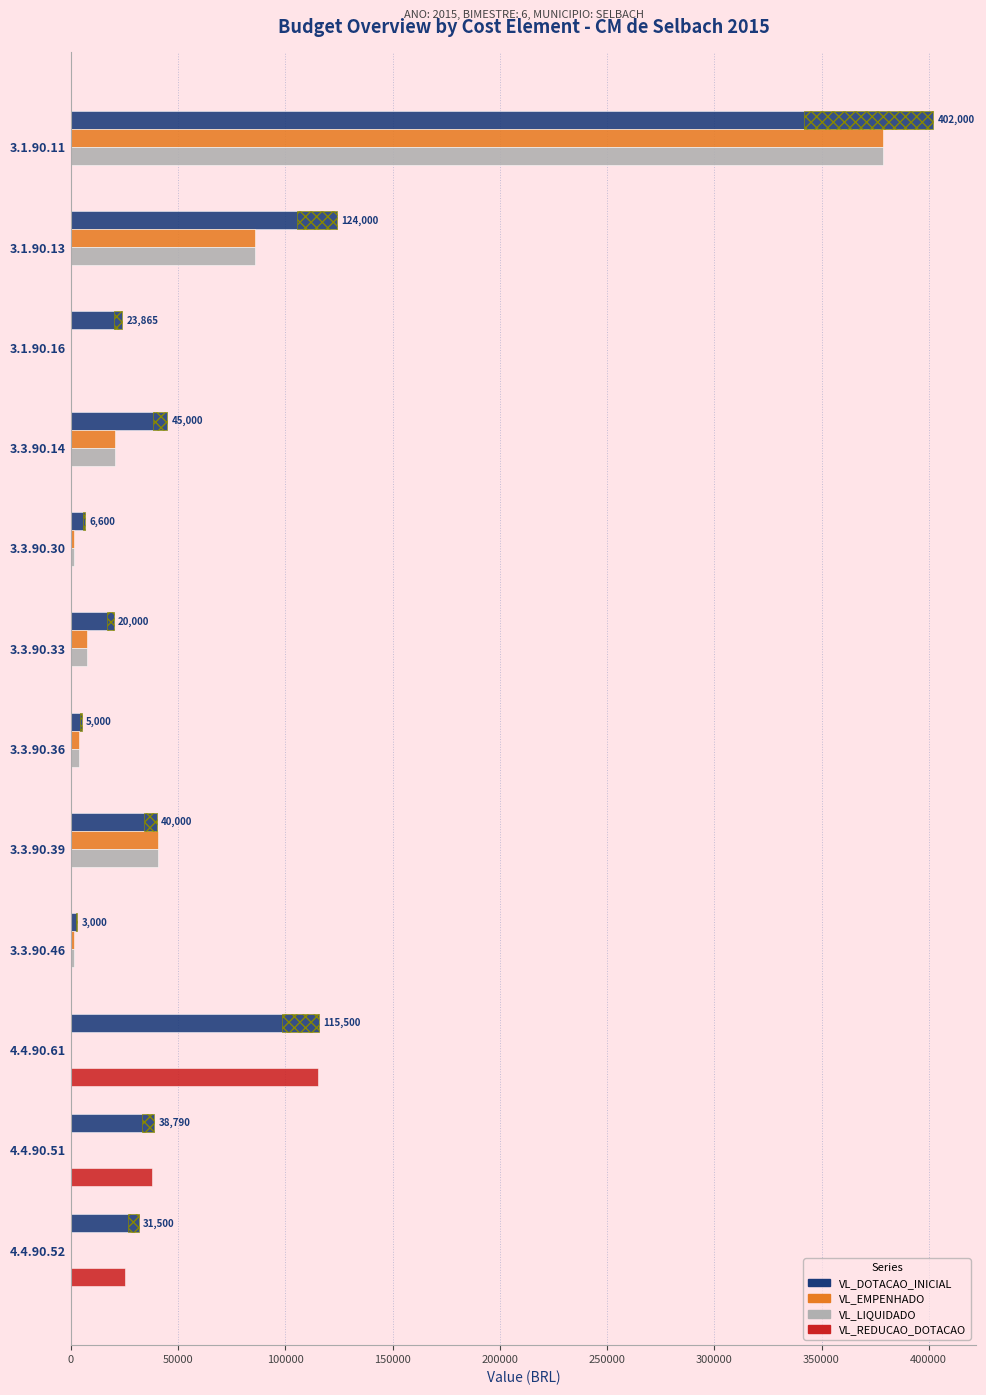

The VL_DOTACAO_INICIAL series shows 211515.1 at 3.1.90.13. True or false?

False